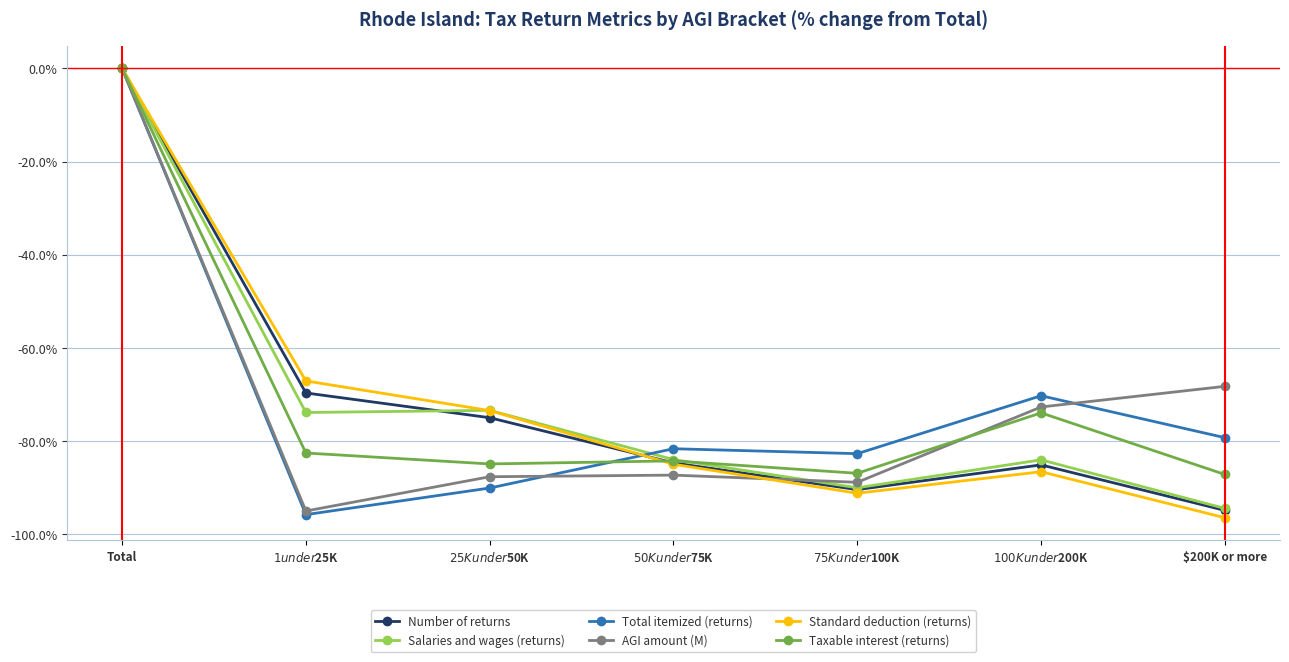

How many values in the Taxable interest (returns) series exceed -84?

3